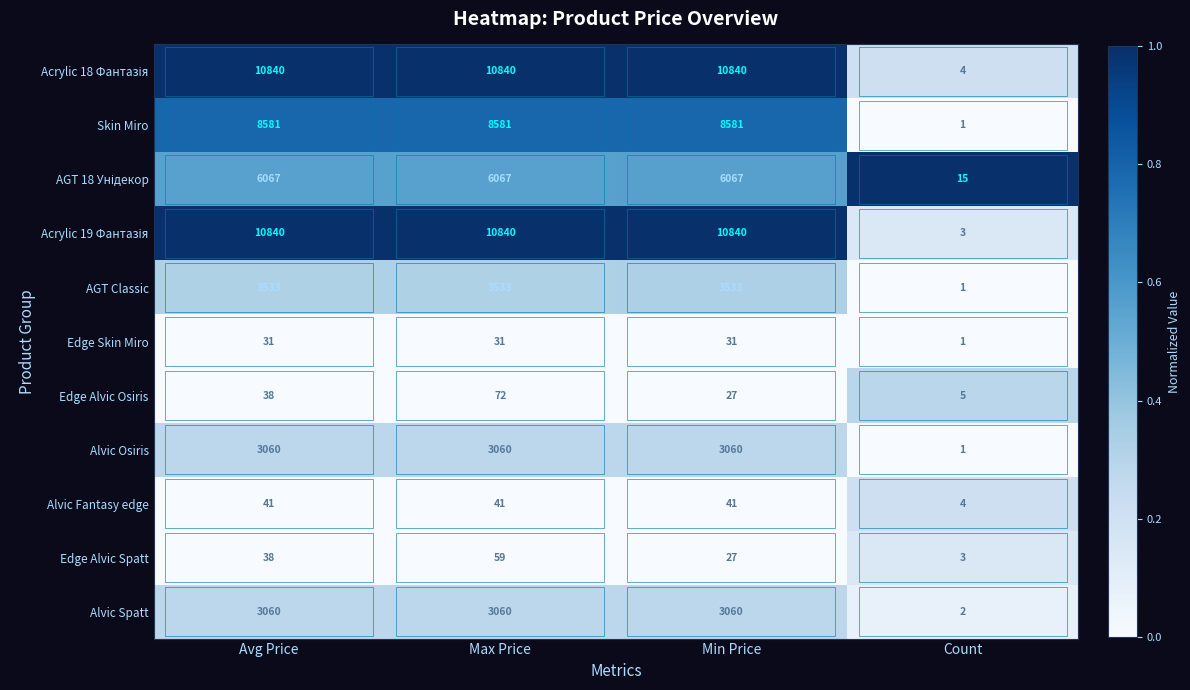

What is the difference between the second highest and minimum values in the Alvic Osiris series?

3059